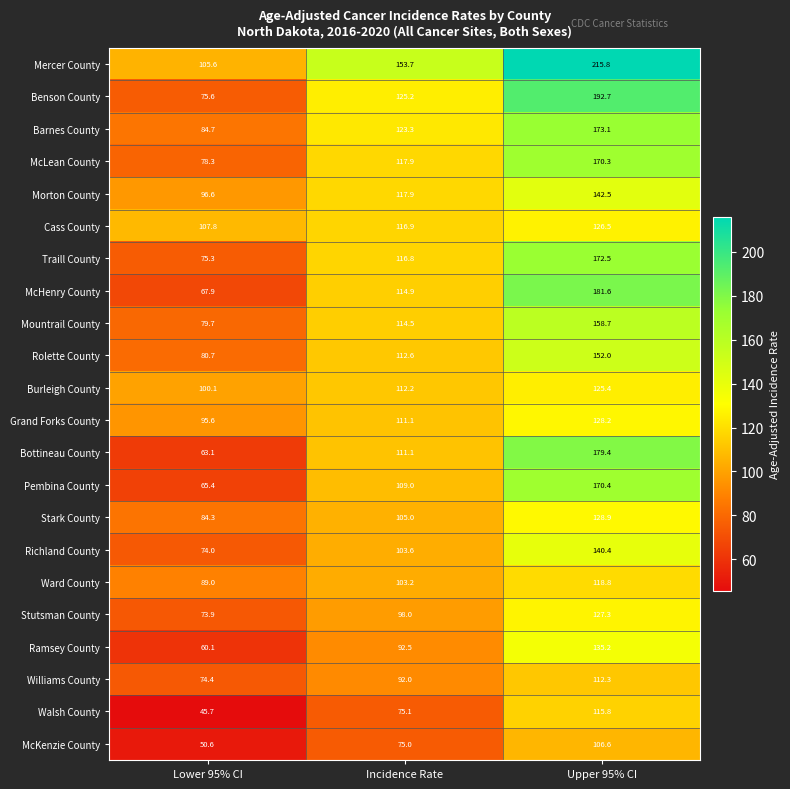

How many data points in McKenzie County are less than 75?

1